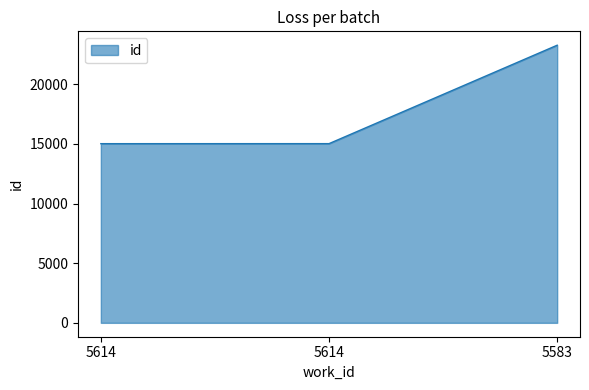

Is this an area chart (filled region under the line)?

Yes